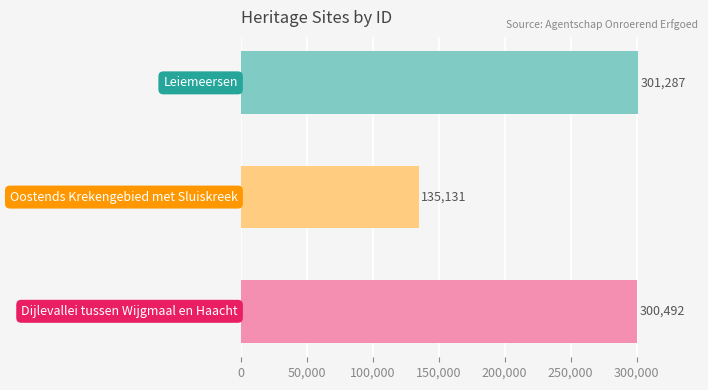

Reading top to bottom, extract all data points from this chart.

301287	135131	300492